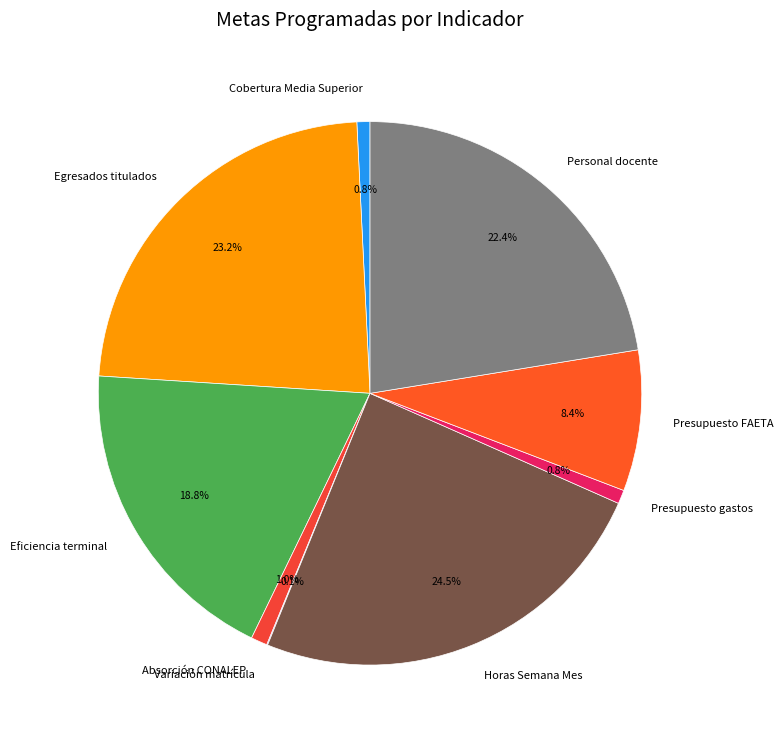

Is there any slice that represents more than half of the pie?

No